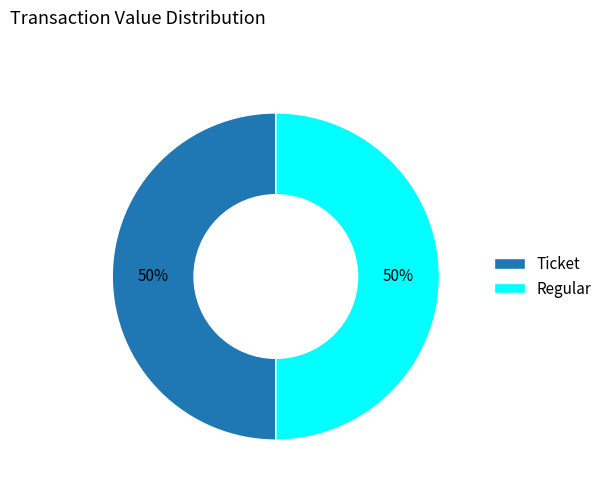

How many segments does this pie chart have?

2